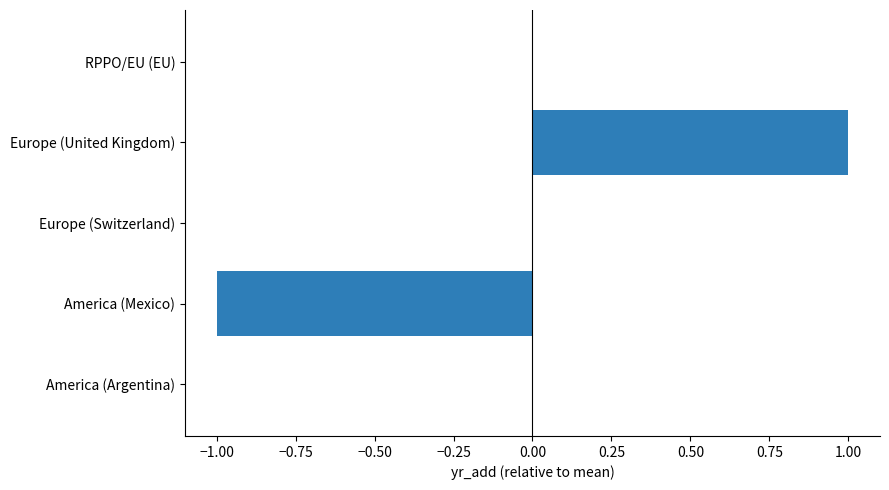

What is the change in value from America (Argentina) to Europe (United Kingdom)?

+1